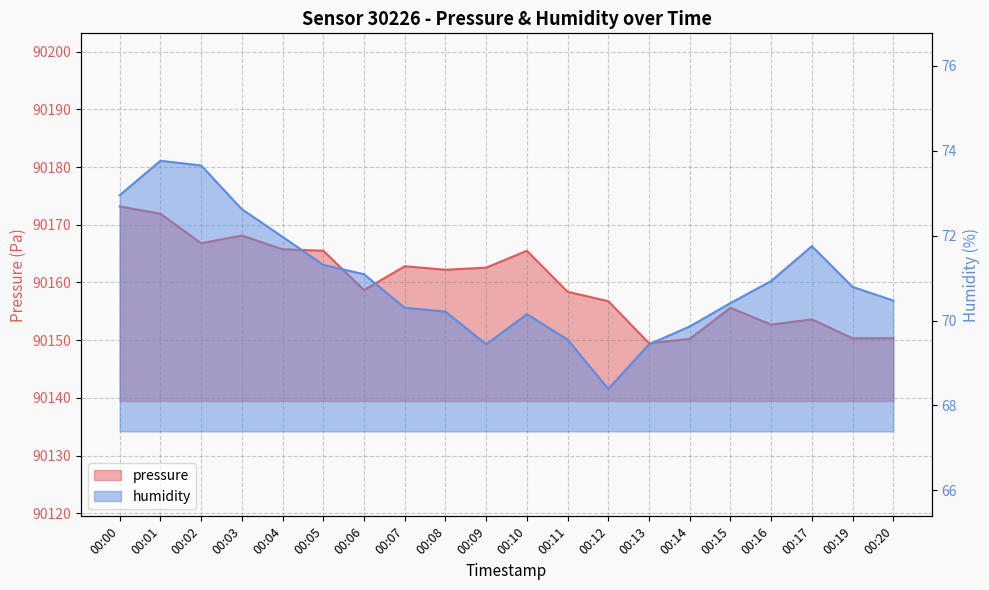

What is the difference between the maximum and minimum values in the humidity series?

5.4